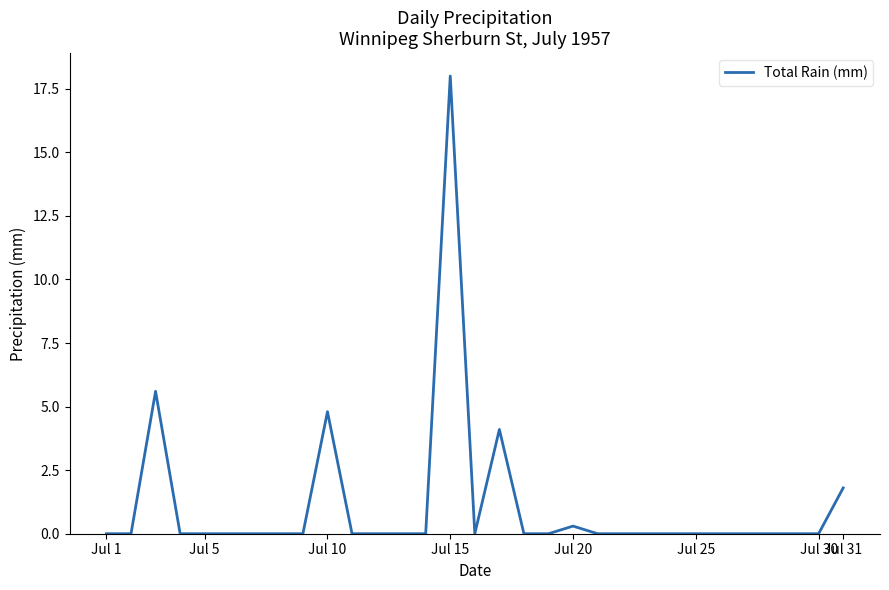

What is the greatest value displayed?

18.0